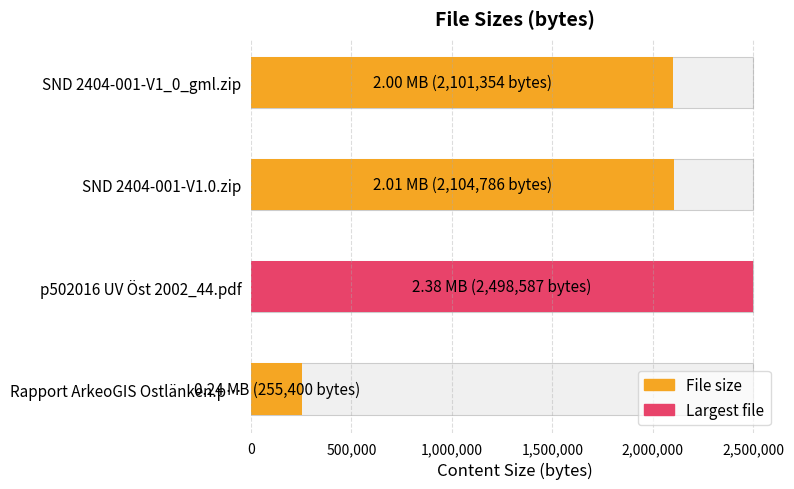

What is the sum of all values?

6960127